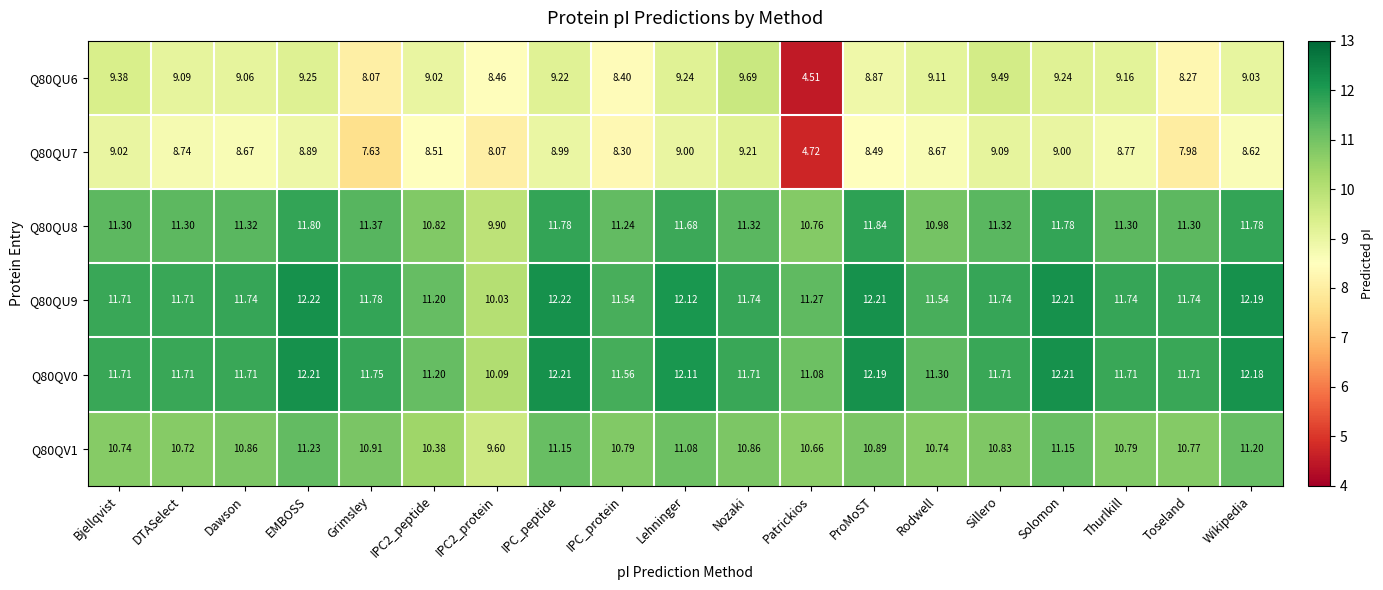

Count the number of data series in this chart.

6